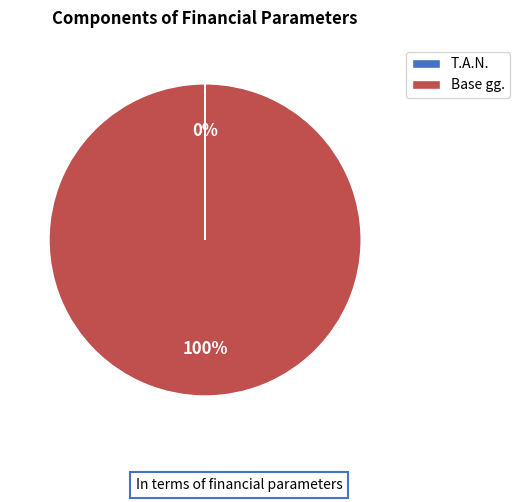

Is there a majority slice in this chart?

Yes